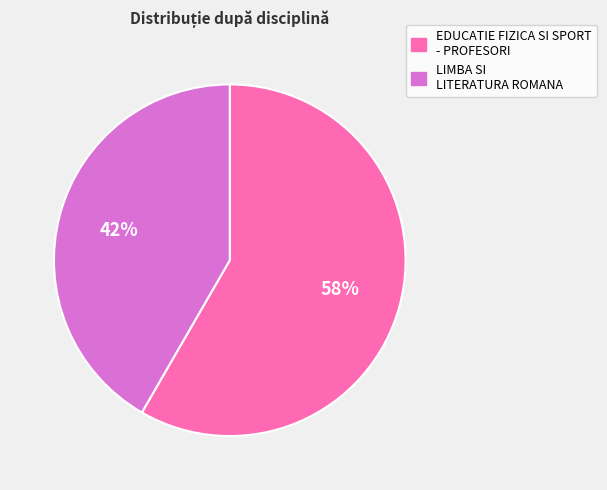

Is it true that LIMBA SI LITERATURA ROMANA is 42% of the pie?

True